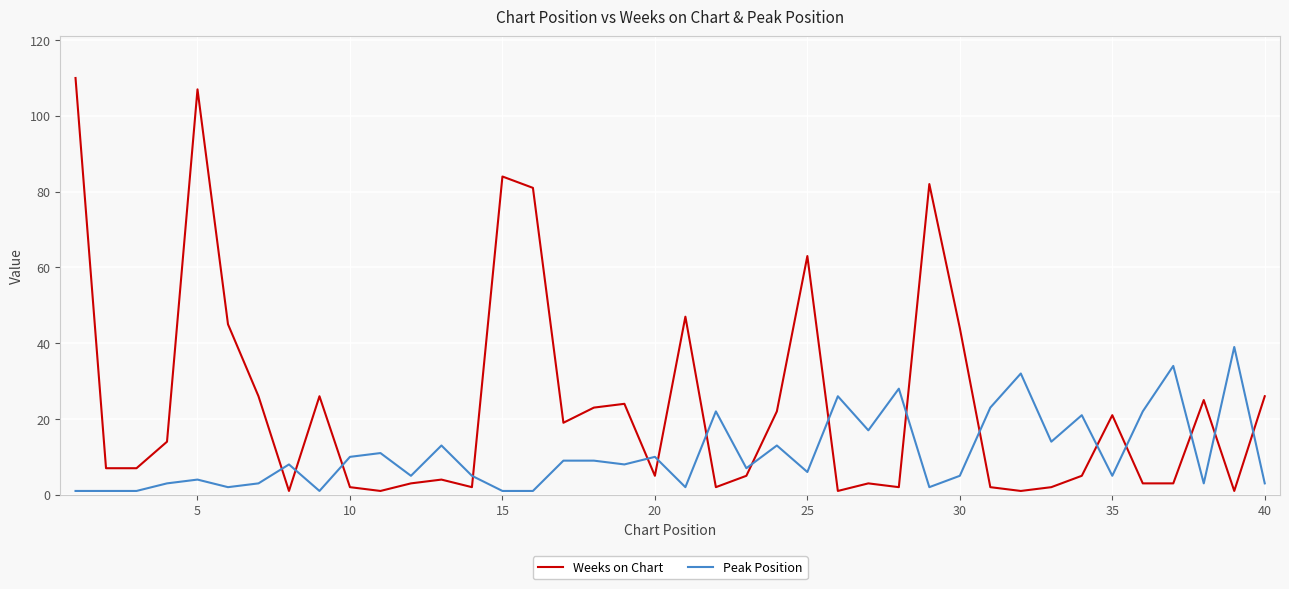

How many interior local peaks does the Weeks on Chart series have?

11